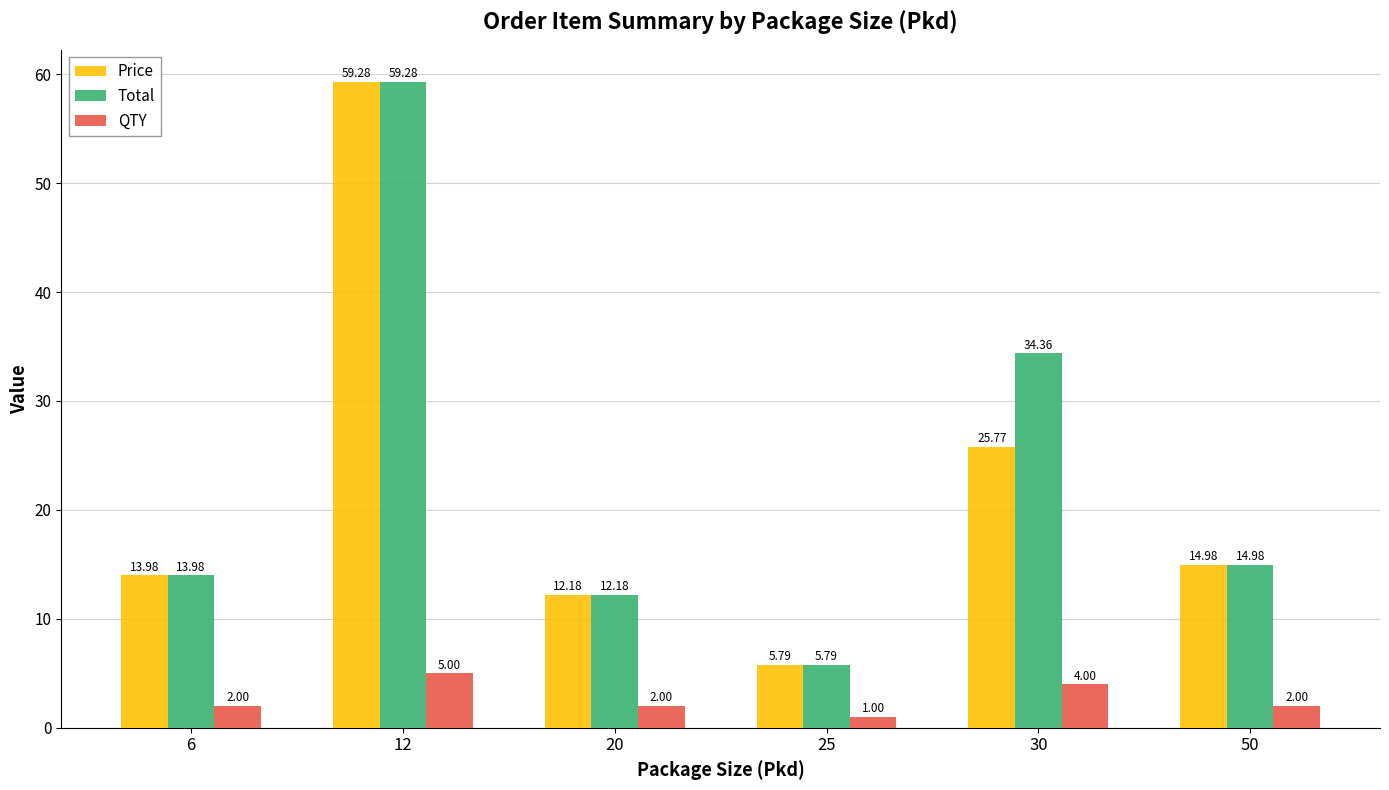

True or false: Price has a value of 7.7 at 6.

False